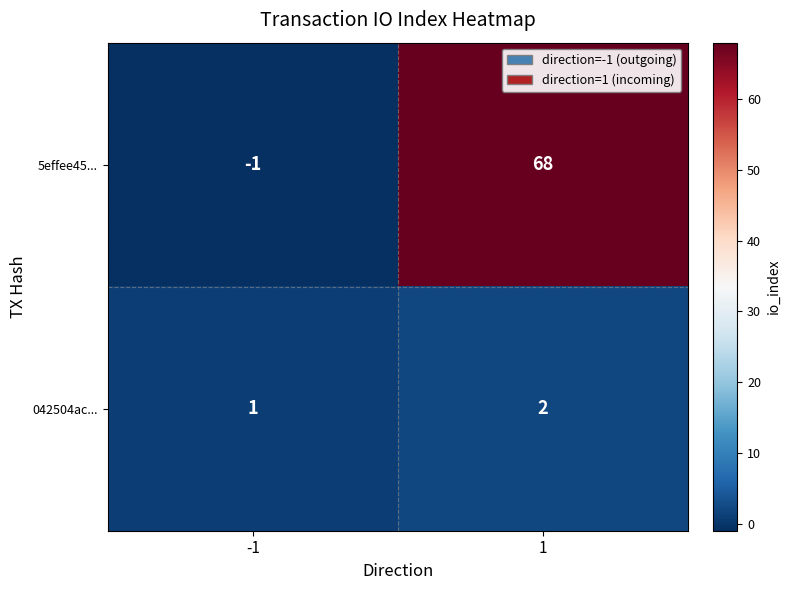

Reading left to right, list all the values displayed in this chart.

5effee45...: -1=-1	1=68
042504ac...: -1=1	1=2